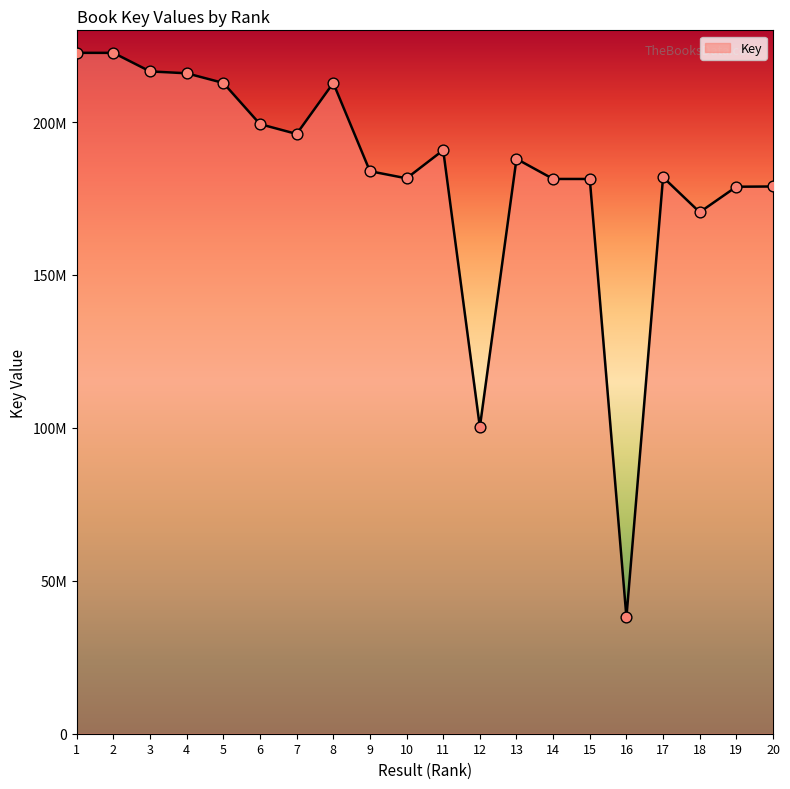

What is the ratio of the value at 9 to the value at 6?

0.9